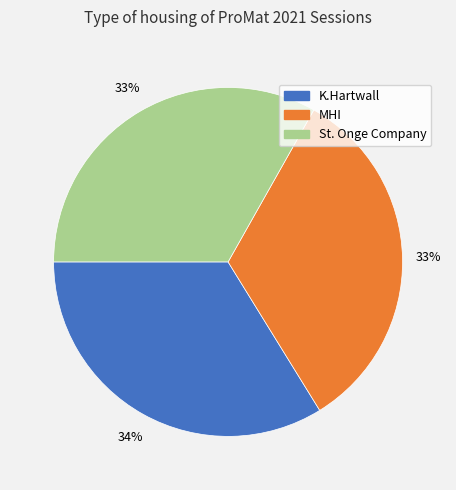

Which category has the biggest portion of the pie?

K.Hartwall